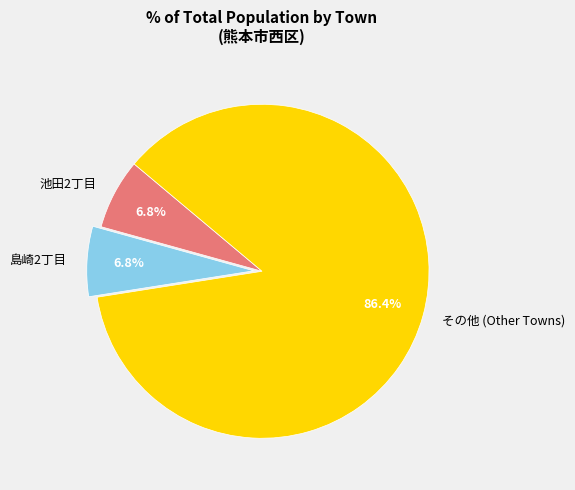

Approximately how many times larger is the value at 池田2丁目 compared to 島崎2丁目?

1.0